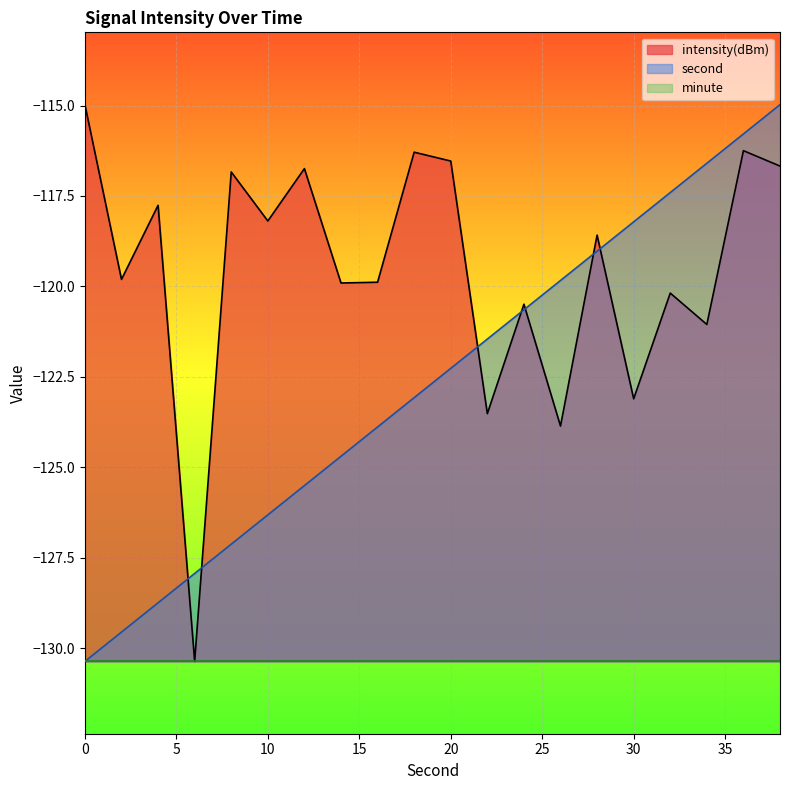

True or false: second has a value of -55.8 at 34.

False